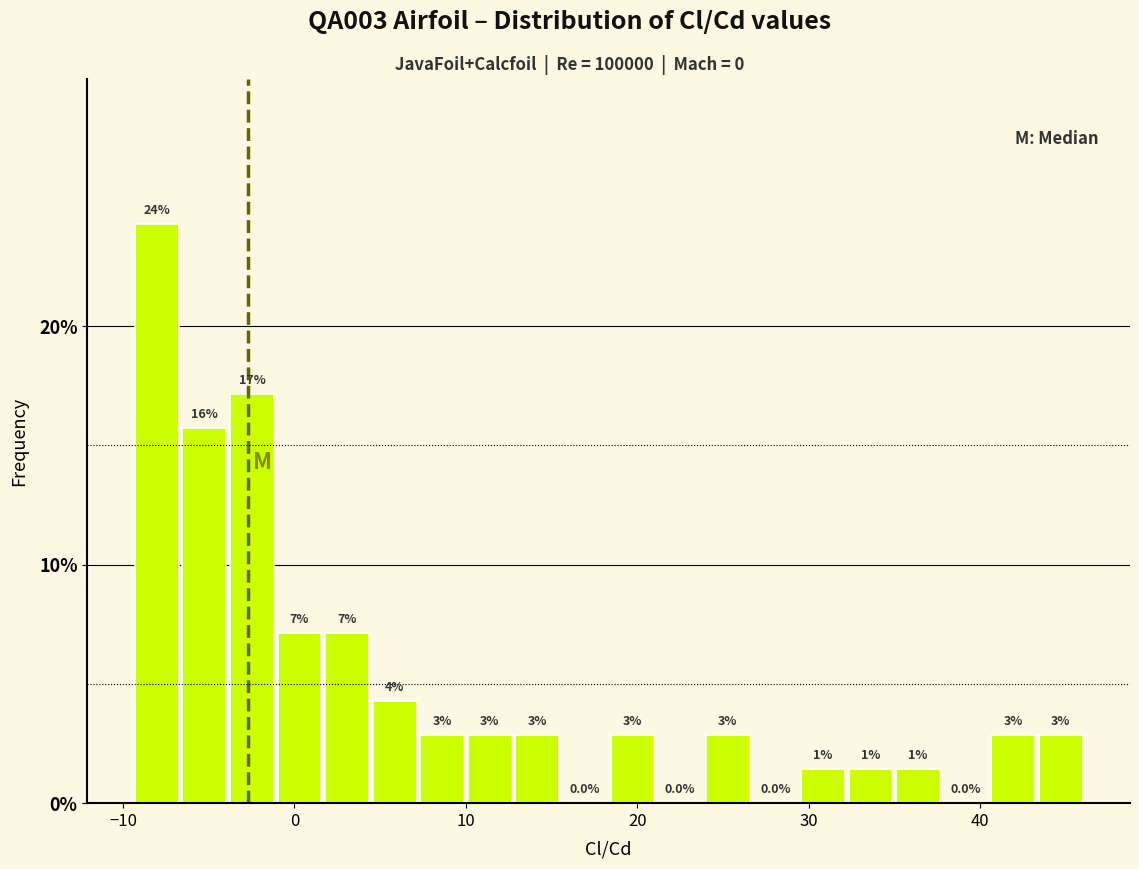

Read against the x-axis, roughly where is the centre of the tallest bar?

-8